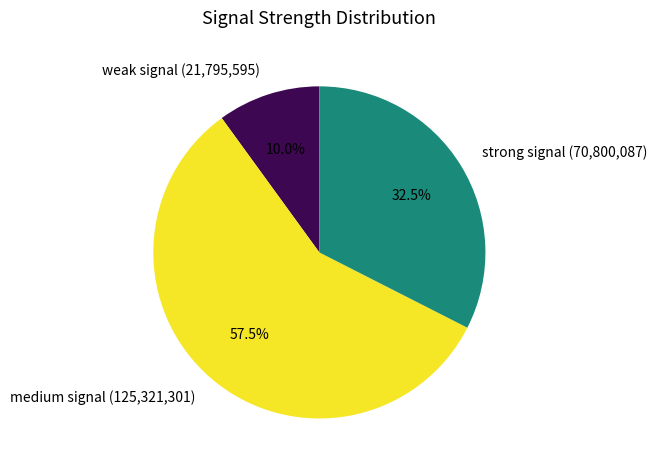

What is the smallest slice in the pie chart?

weak signal (21,795,595)